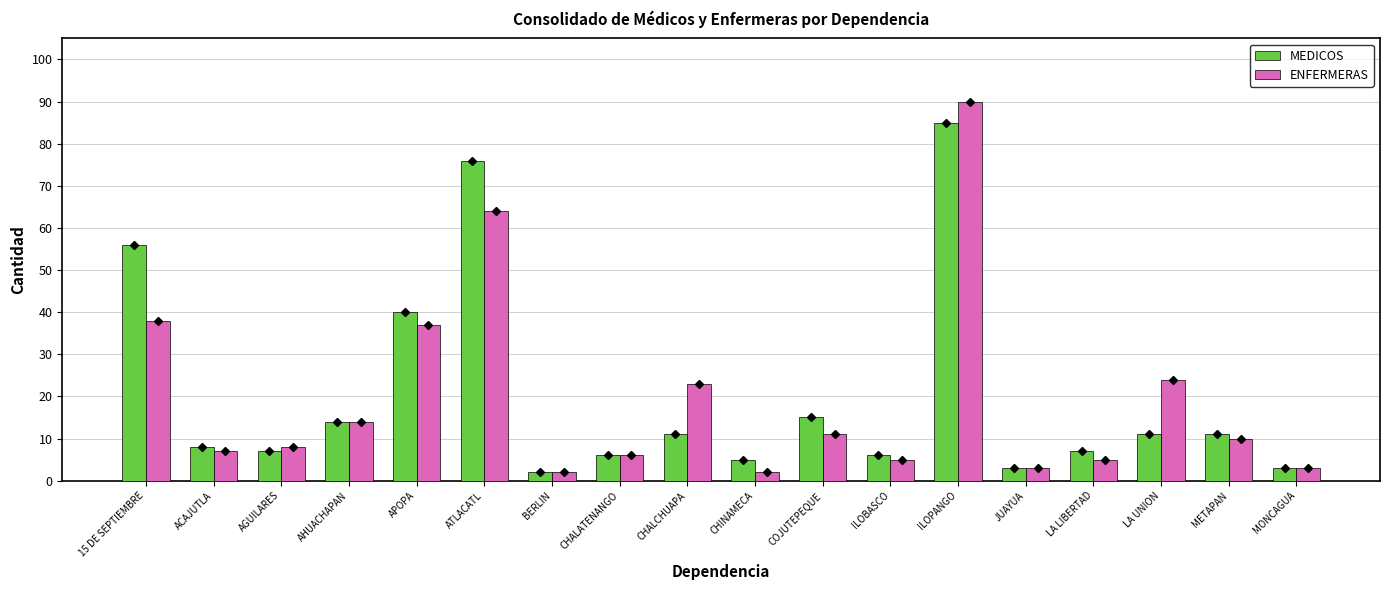

Which series has the widest spread of values?

ENFERMERAS